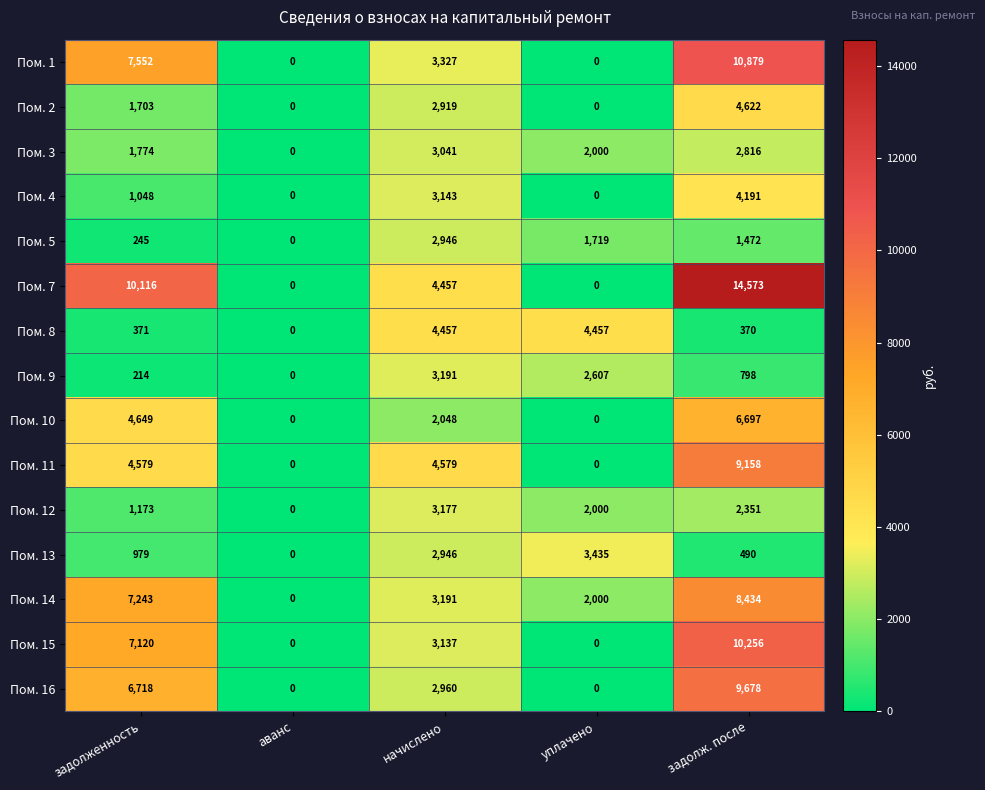

What is the difference between the second highest and minimum values in the Пом. 11 series?

4579